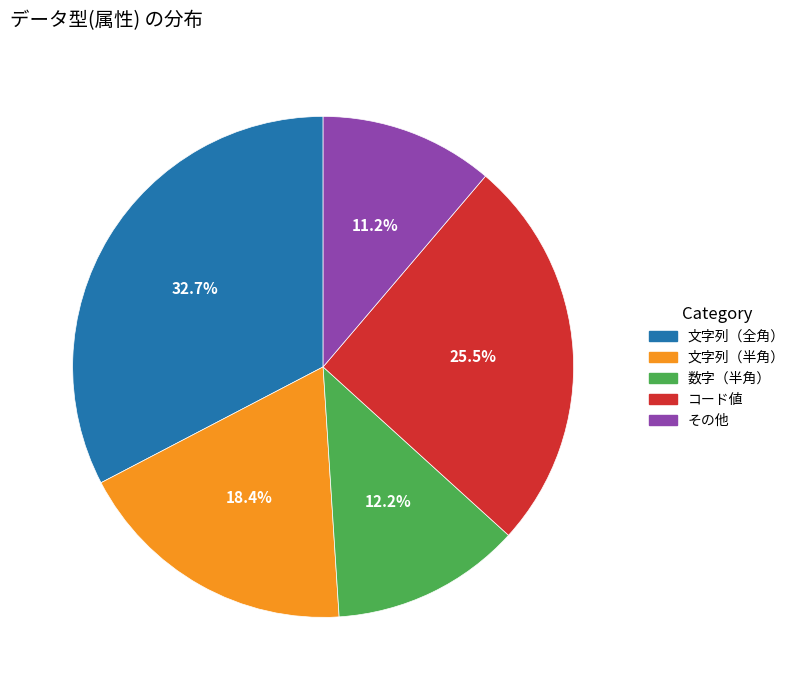

The その他 slice represents 11% of the pie. True or false?

True